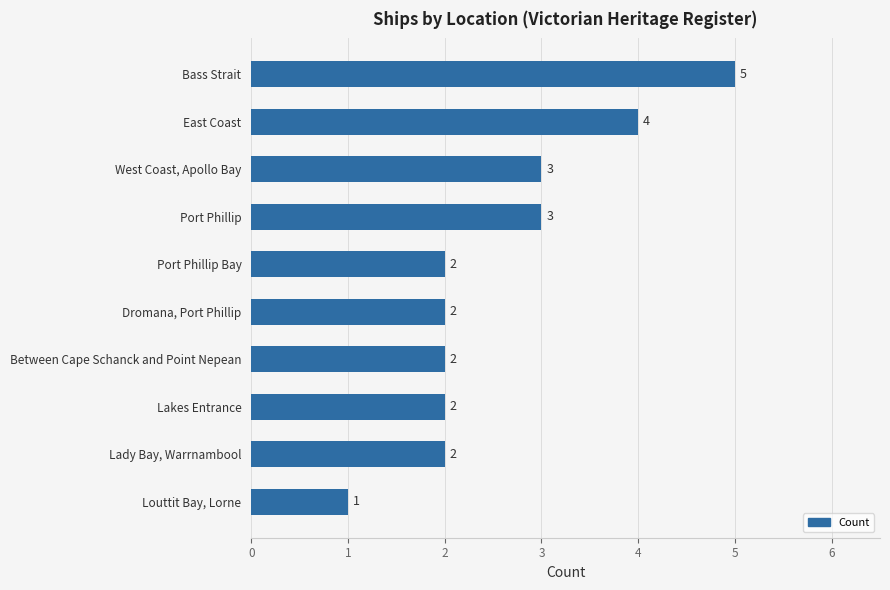

Count the number of data series in this chart.

1